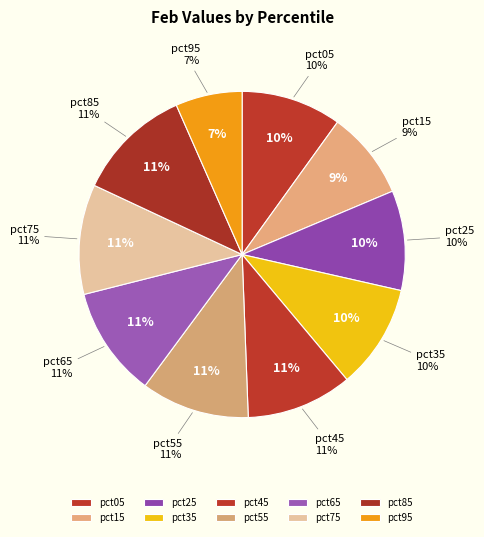

How many slices are in this pie chart?

10